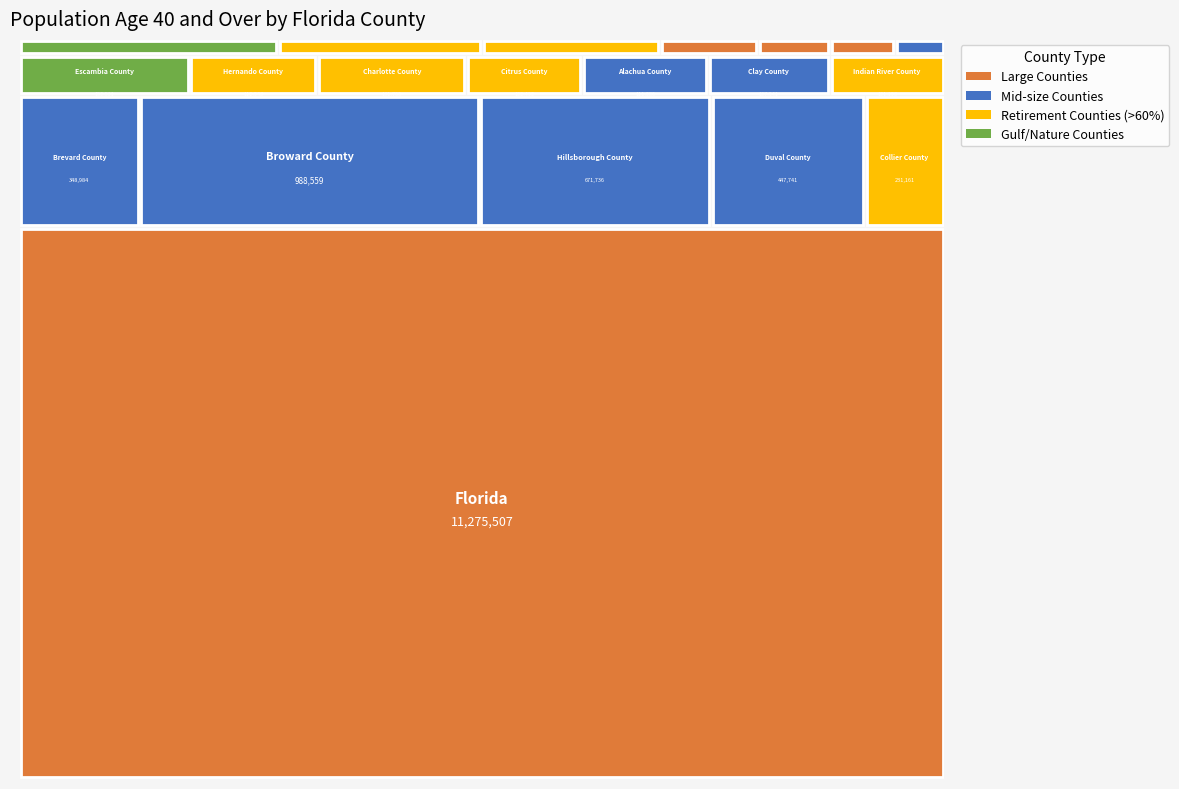

Reading left to right, what are all the values shown in this chart?

Florida=11275507	Brevard County=348984	Broward County=988559	Hillsborough County=671736	Duval County=447741	Collier County=231161	Escambia County=150631	Hernando County=112943	Charlotte County=131766	Citrus County=102490	Alachua County=111086	Clay County=107941	Indian River County=101193	Bay County=92141	Flagler County=72639	Highlands County=63361	Columbia County=34906	Jackson County=25632	Gadsden County=23159	Hendry County=17494